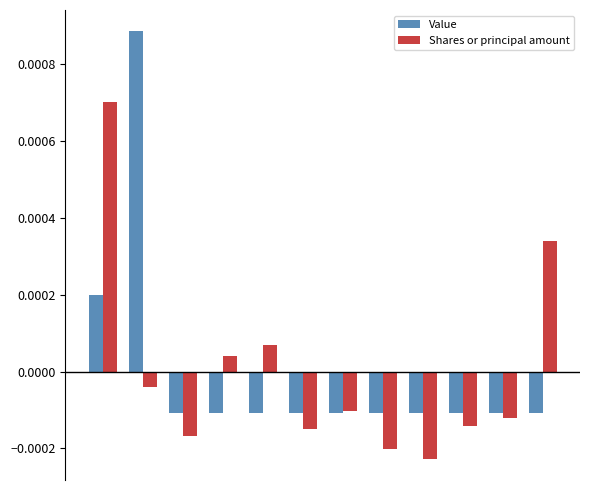

How many data points in Value are above 0?

2